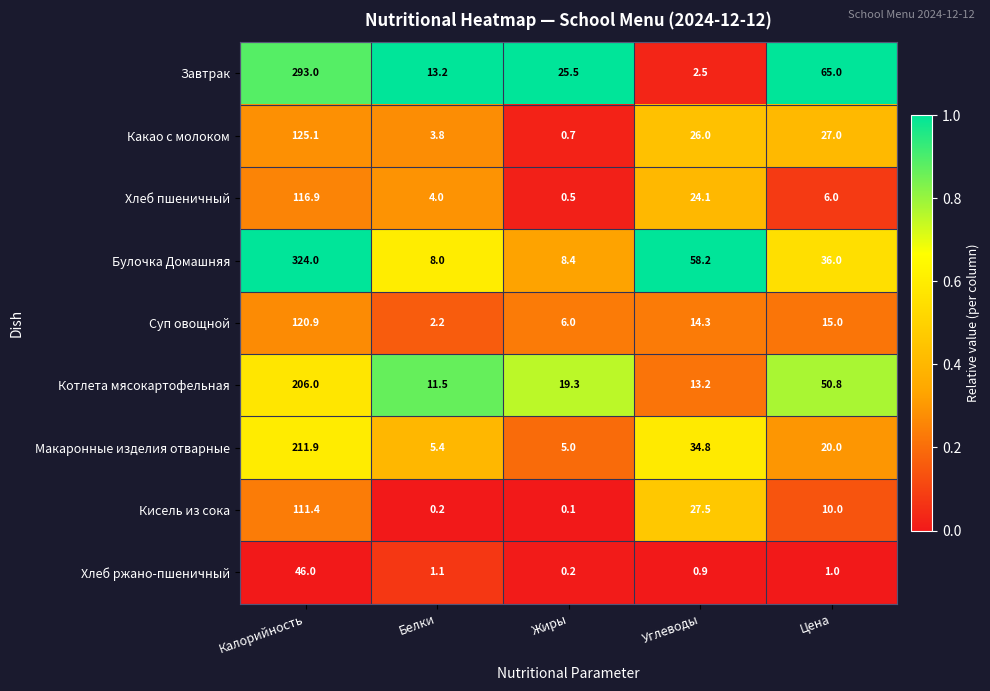

Between Белки and Углеводы, which series saw the biggest shift?

Булочка Домашняя